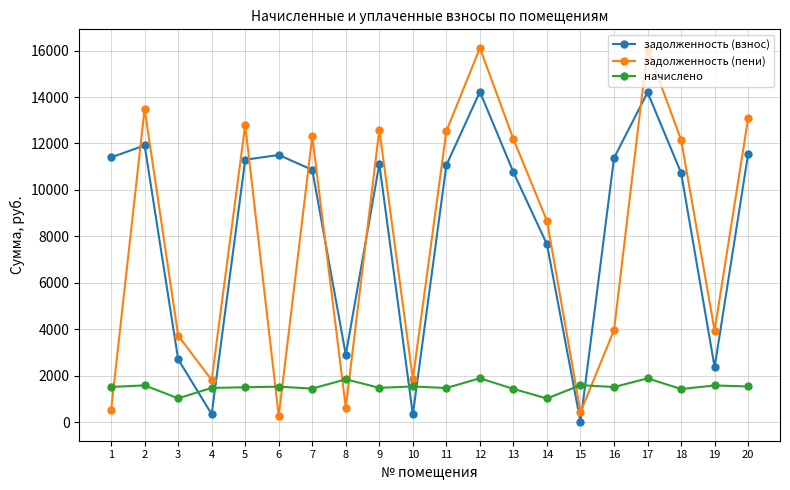

At which category does задолженность (пени) reach its first local peak?

2